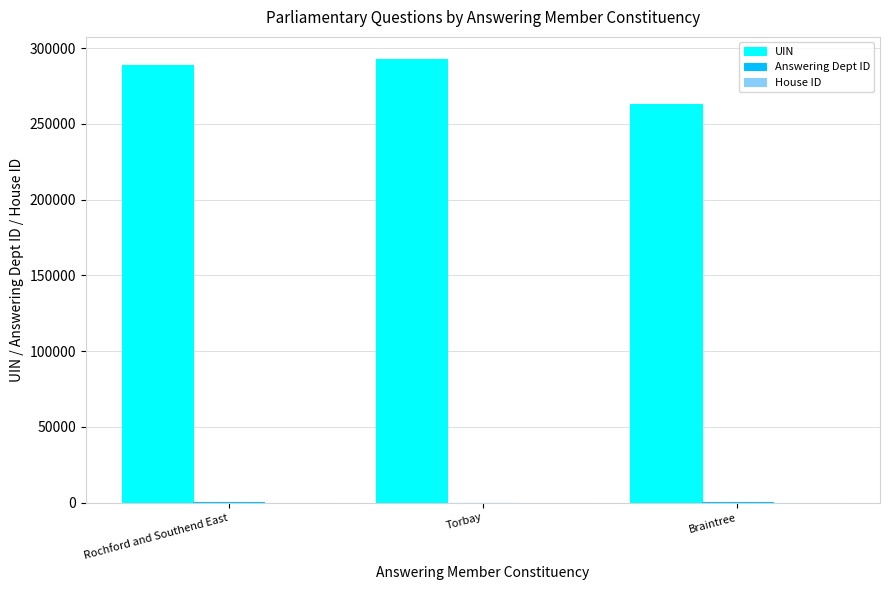

Is it true that UIN equals 263054.8 at Braintree?

True